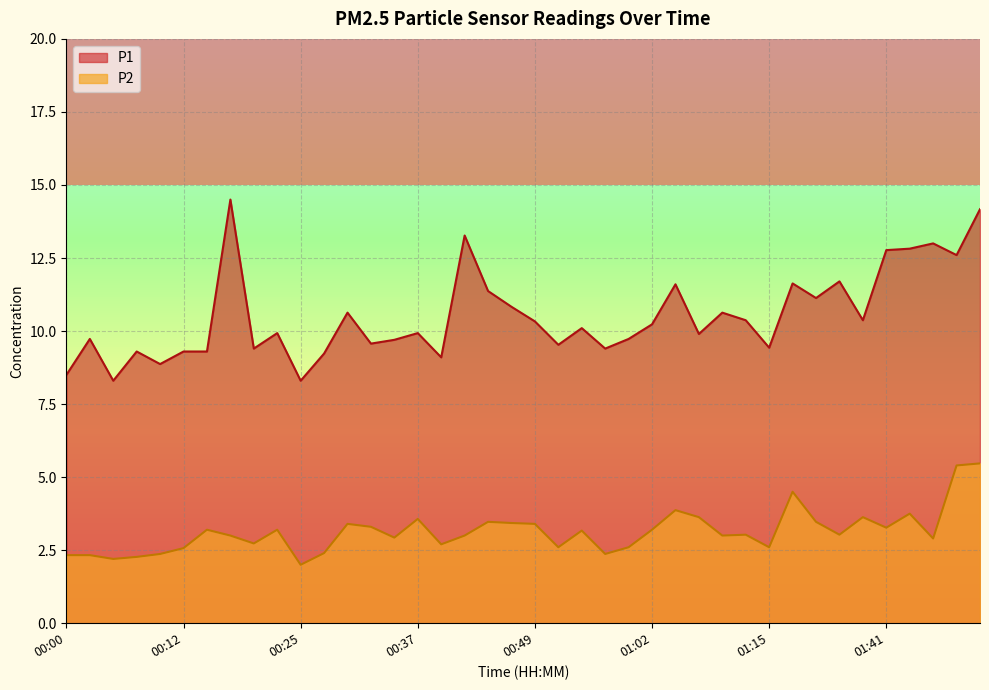

What is the difference between the maximum and second lowest values in the P1 series?

6.2